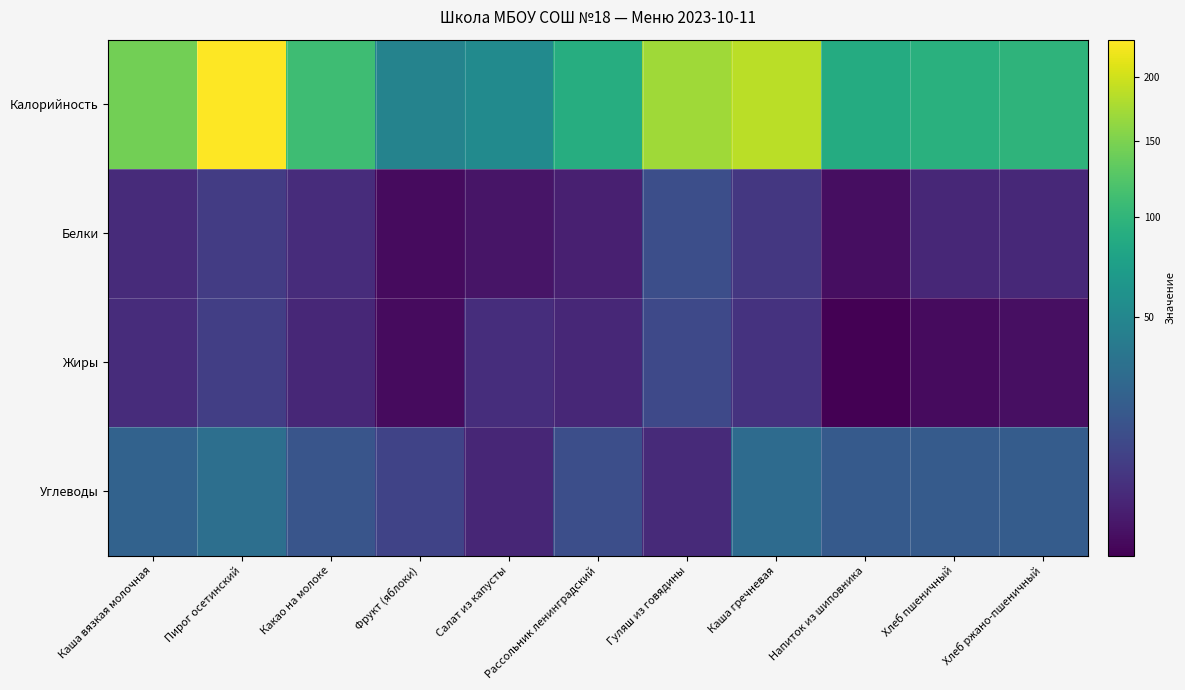

How many series are shown in this chart?

4